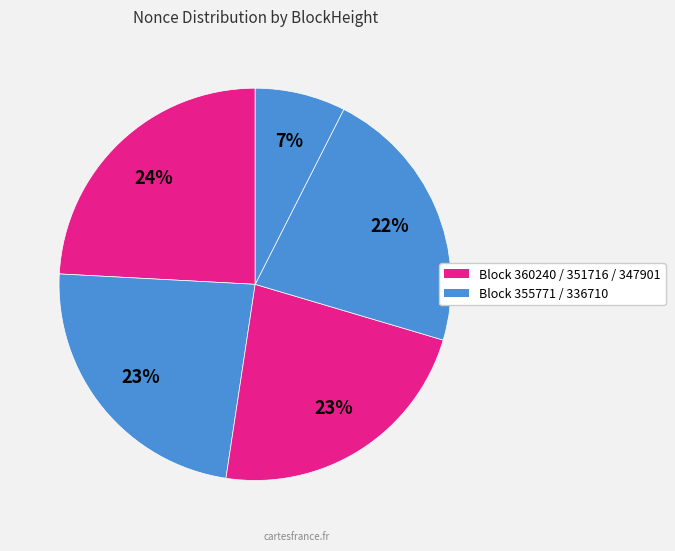

Is there any slice that represents more than half of the pie?

No